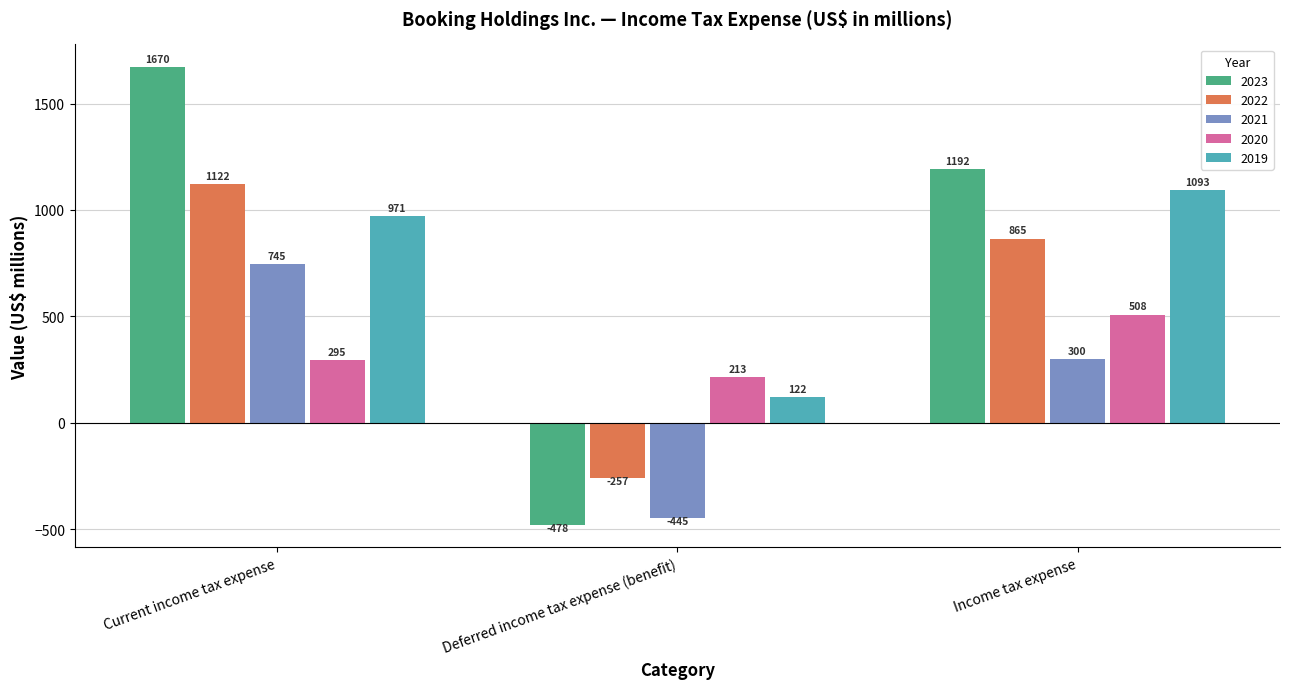

What is the sum of all 2020 values?

1016